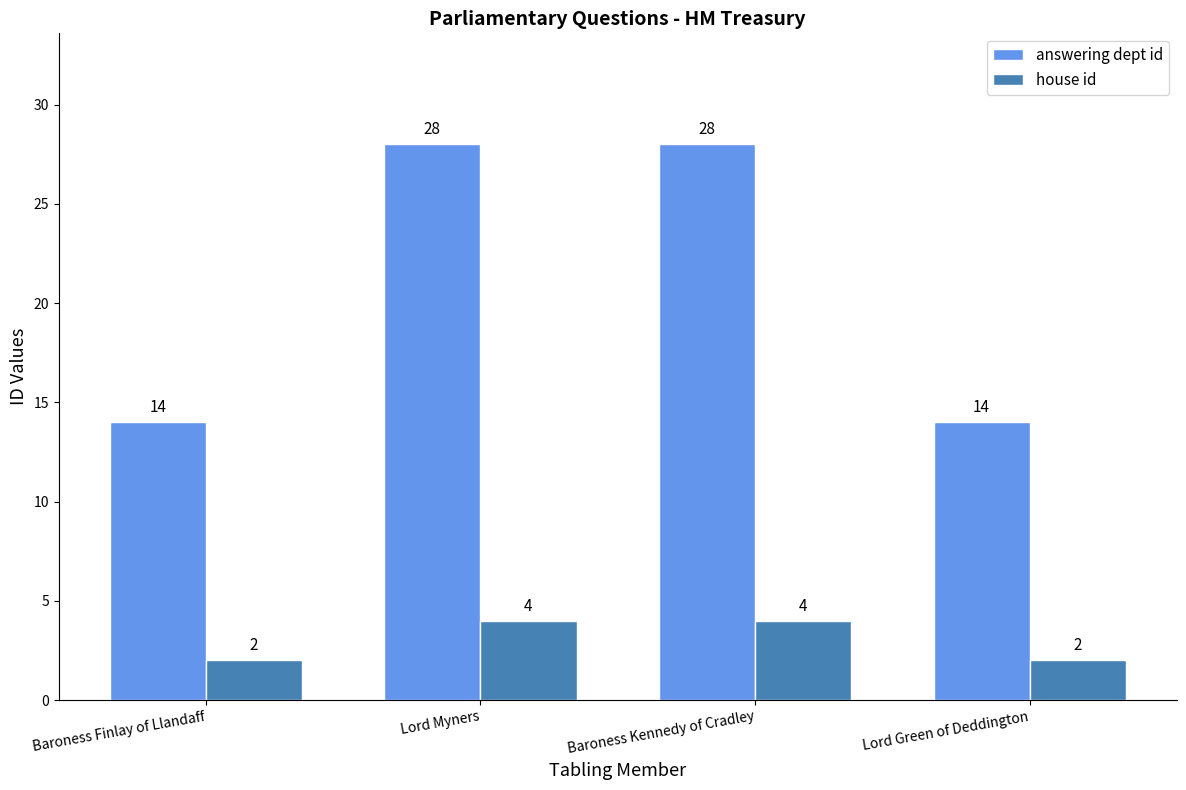

Rank the series by their maximum value, from highest to lowest.

answering dept id, house id